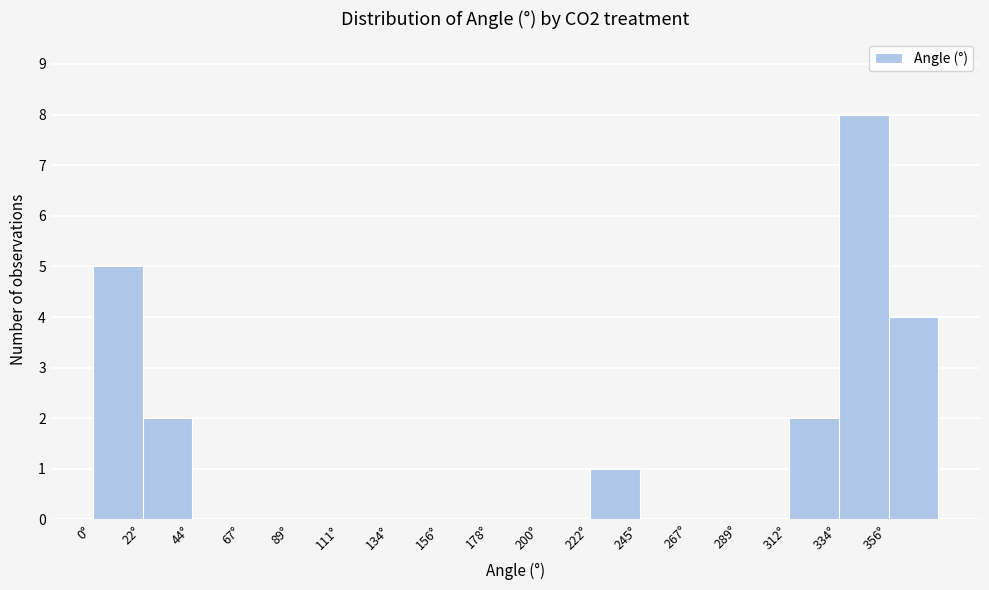

Reading left to right, transcribe this chart: for each bar, give the range it covers on the x-axis and its height. Neither the bar edges nor the heights are printed on the chart, so give them approximately, as read against the axes.

0 to 20: 5
20 to 45: 2
45 to 65: 0
65 to 90: 0
90 to 110: 0
110 to 135: 0
135 to 155: 0
155 to 180: 0
180 to 200: 0
200 to 225: 0
225 to 245: 1
245 to 265: 0
265 to 290: 0
290 to 310: 0
310 to 335: 2
335 to 355: 8
355 to 380: 4